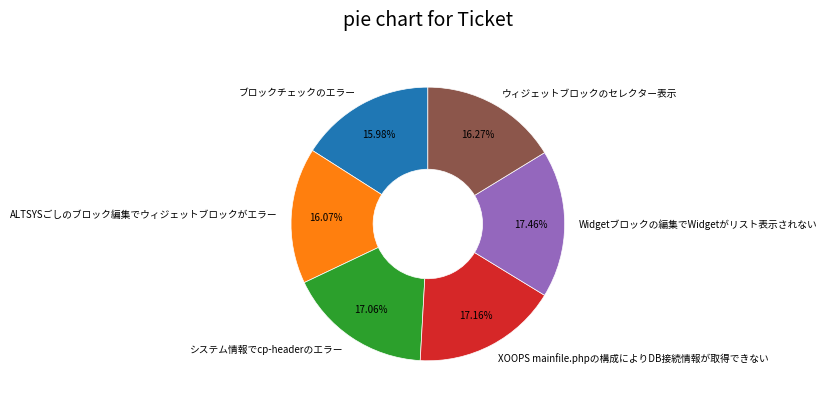

Between ALTSYSごしのブロック編集でウィジェットブロックがエラー and XOOPS mainfile.phpの構成によりDB接続情報が取得できない, which is larger?

XOOPS mainfile.phpの構成によりDB接続情報が取得できない